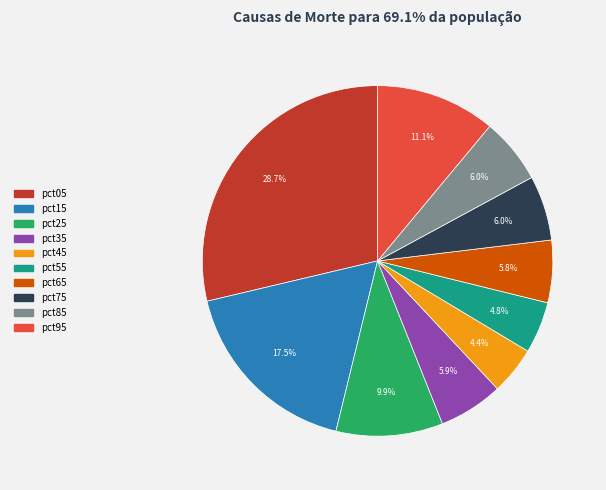

What is the ratio of the value at pct75 to the value at pct95?

0.5